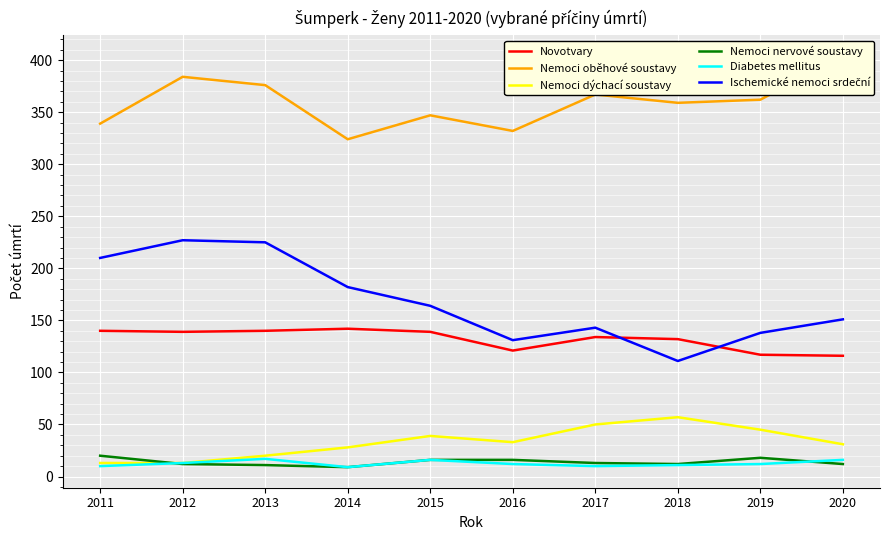

Is this an area chart (filled region under the line)?

No